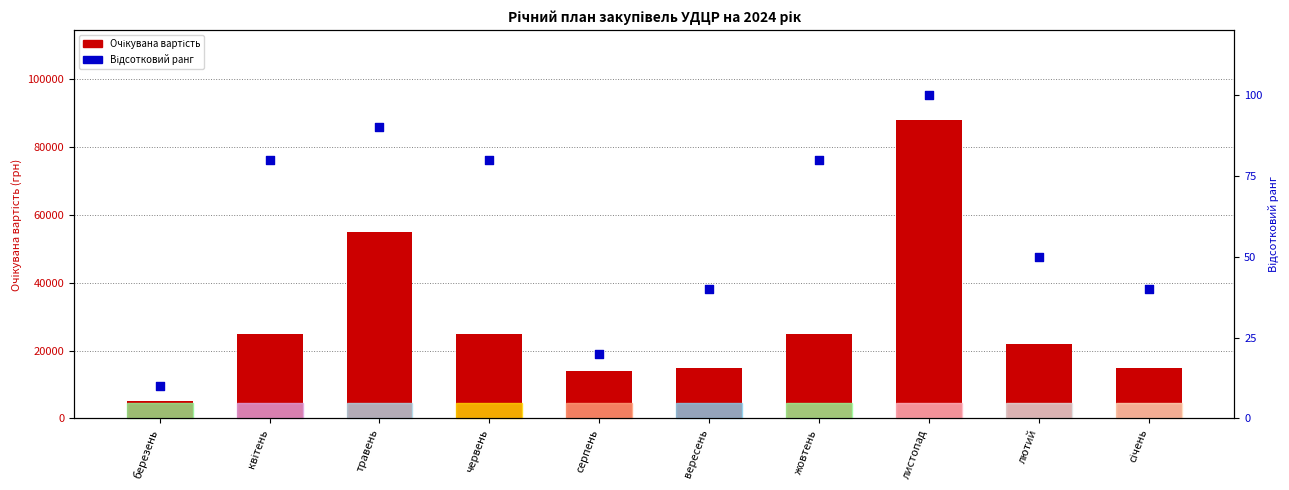

Is the value of Очікувана вартість at травень greater than the value of Відсотковий ранг at лютий?

Yes